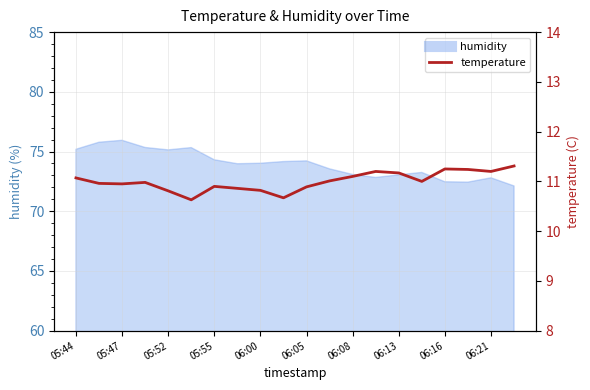

What is the difference between the second highest and minimum values?

0.6